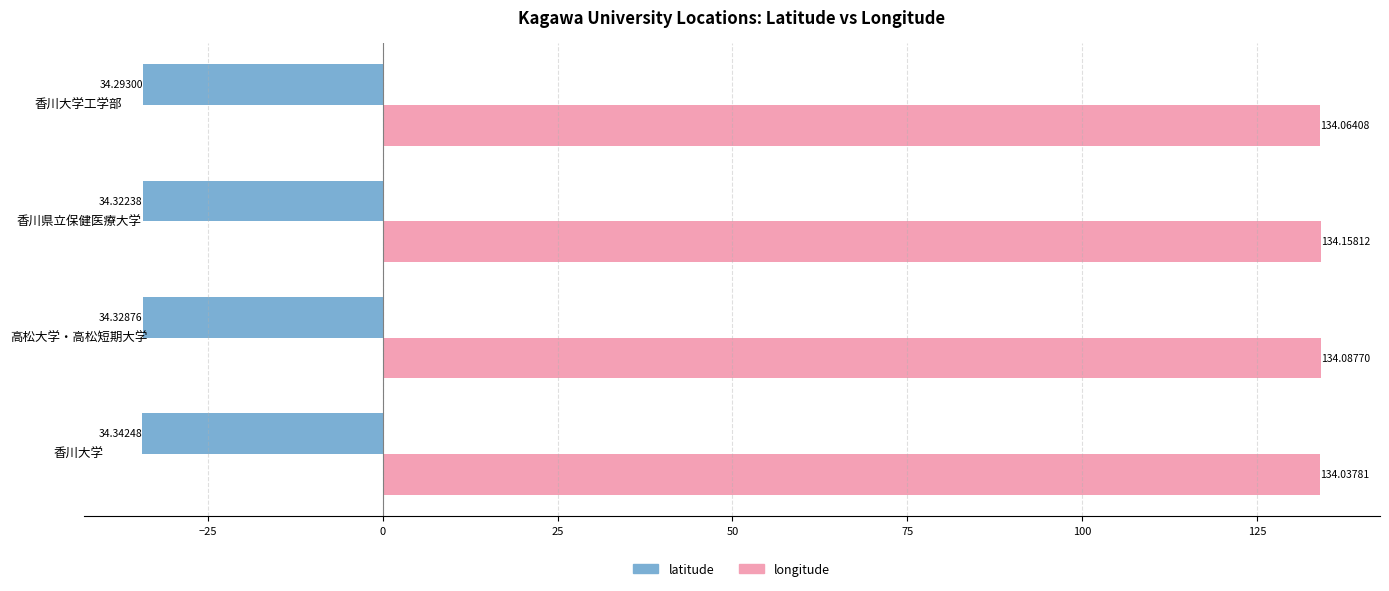

Rank the series by their average value, from highest to lowest.

longitude, latitude